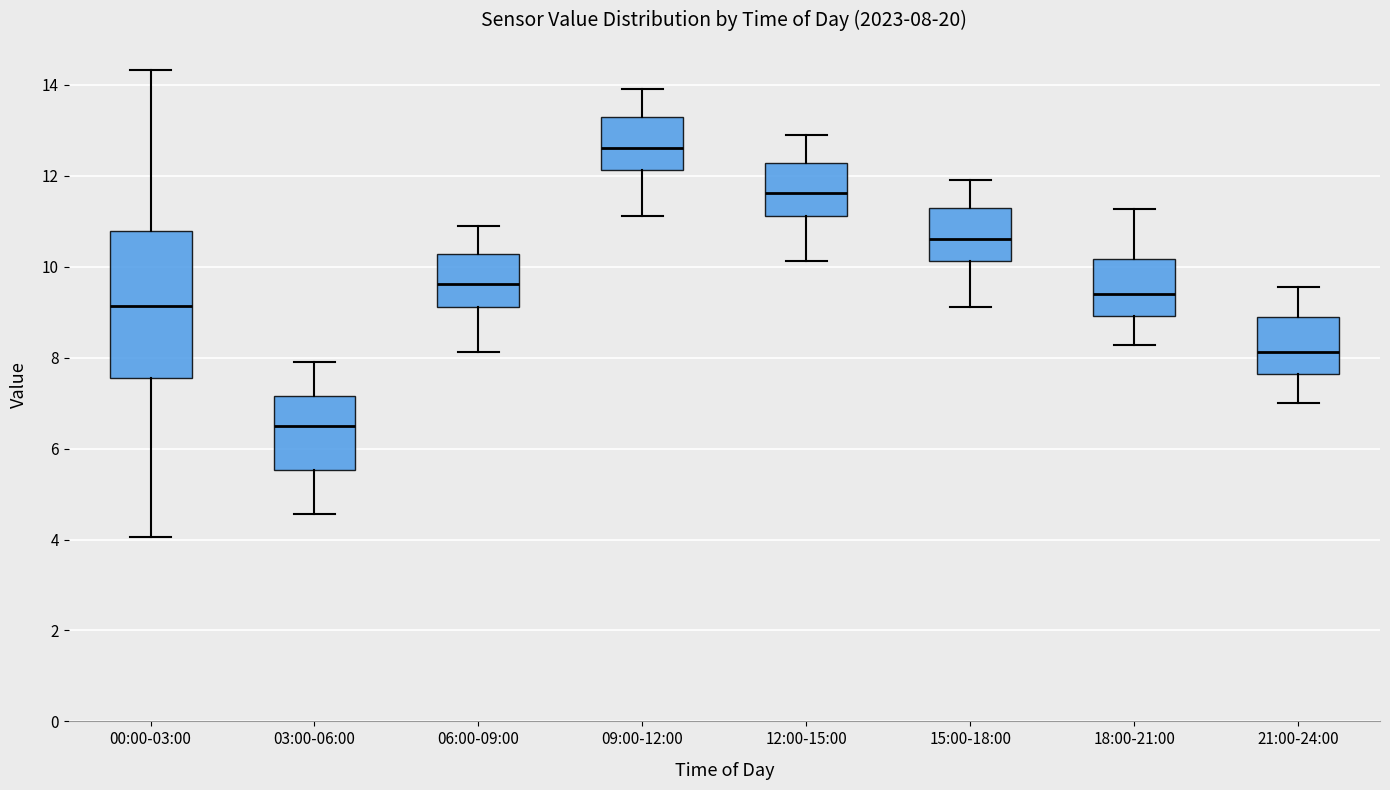

Which box is the tallest, from its lower edge to its upper edge?

00:00-03:00